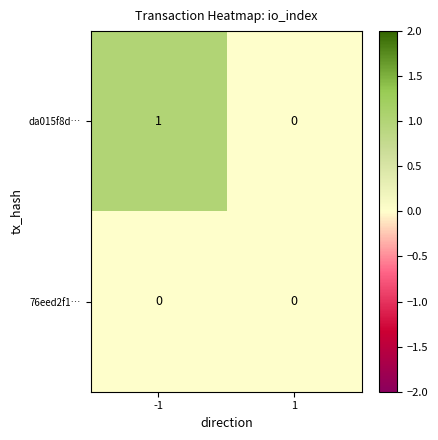

Rank the series by their average value, from highest to lowest.

da015f8d…, 76eed2f1…